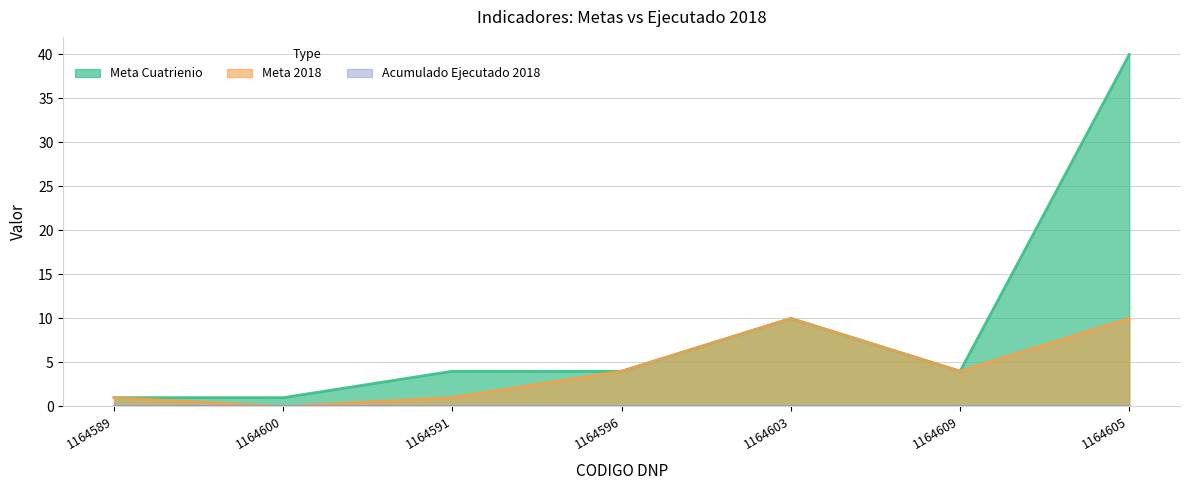

How many Meta 2018 values are between 1 and 10?

6